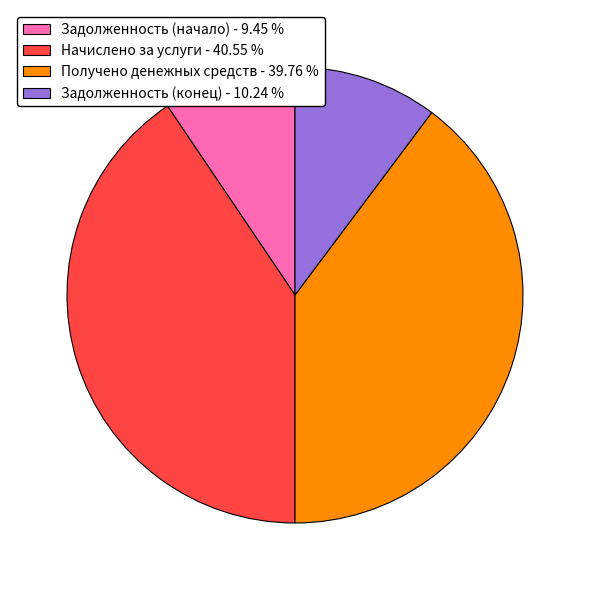

How many segments does this pie chart have?

4